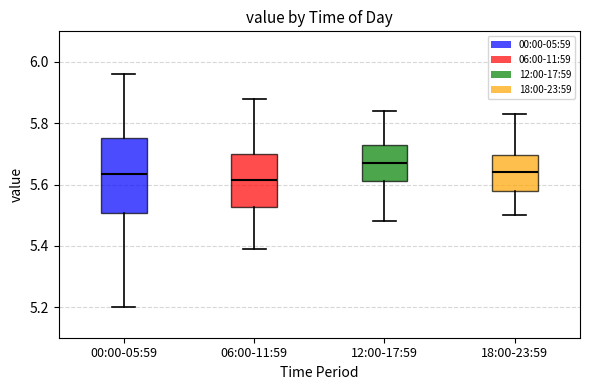

Reading left to right, read every box against the y-axis: the position of its median line, the range the box covers, and the ends of its whiskers. The values are not printed on the chart, so give them approximately, as read against the axis.

00:00-05:59: median 5.64, box 5.50 to 5.76, whiskers 5.20 to 5.96
06:00-11:59: median 5.62, box 5.52 to 5.70, whiskers 5.40 to 5.88
12:00-17:59: median 5.68, box 5.62 to 5.74, whiskers 5.48 to 5.84
18:00-23:59: median 5.64, box 5.58 to 5.70, whiskers 5.50 to 5.84